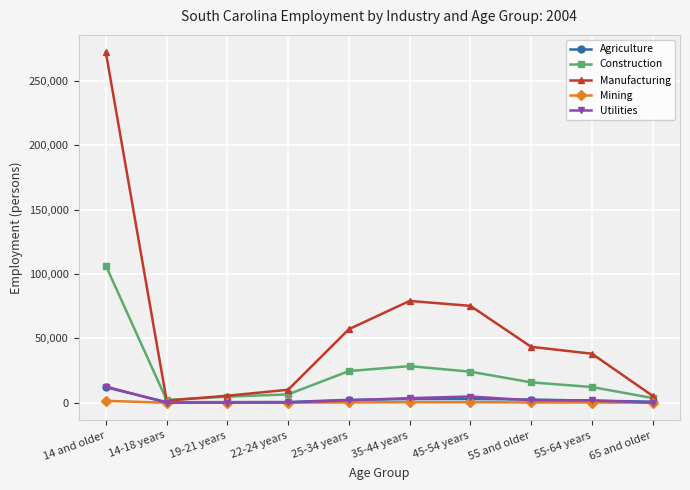

Which series has the largest range (max minus min)?

Manufacturing